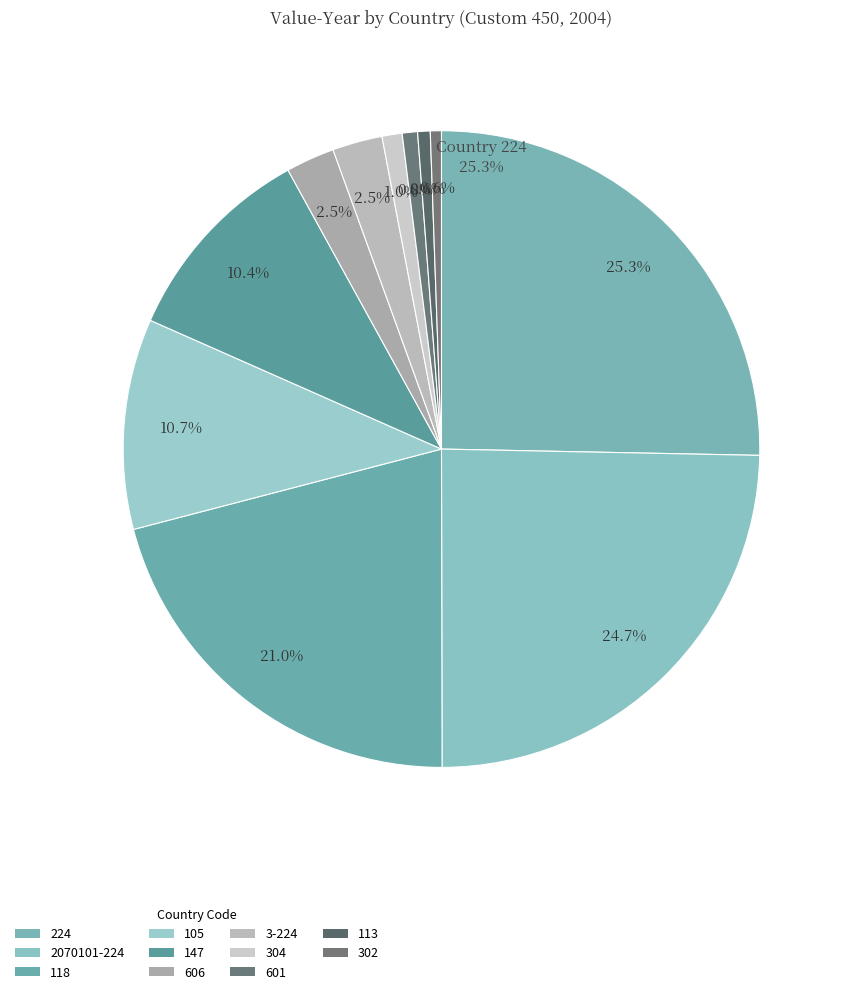

Is it true that 302 is 1% of the pie?

True